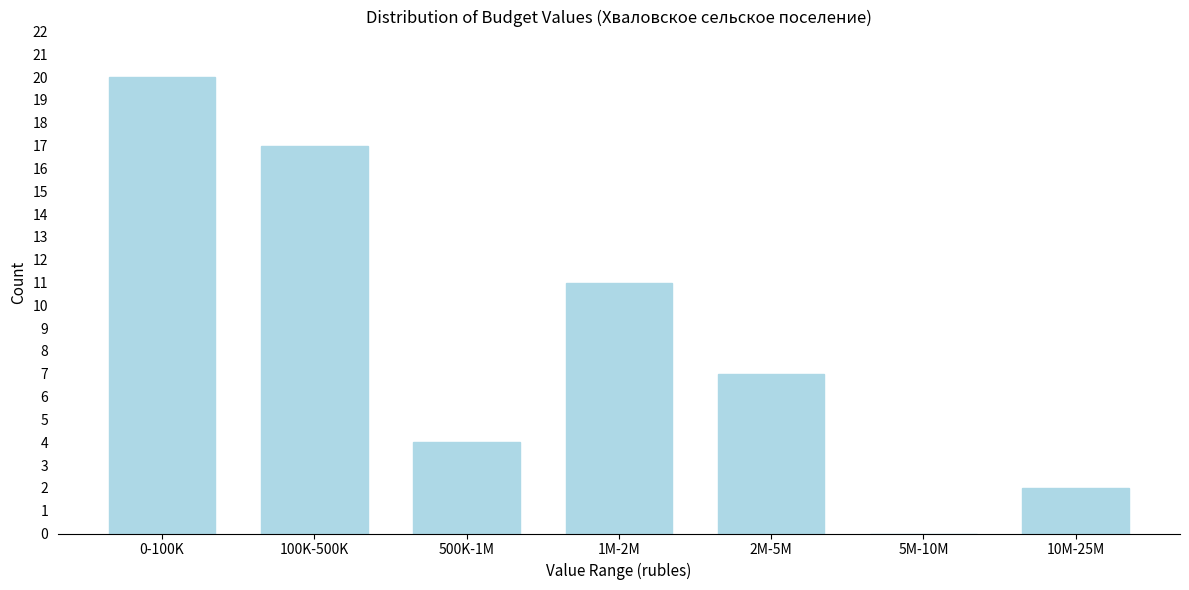

Reading left to right, list all the values displayed in this chart.

0-100K=20	100K-500K=17	500K-1M=4	1M-2M=11	2M-5M=7	5M-10M=0	10M-25M=2